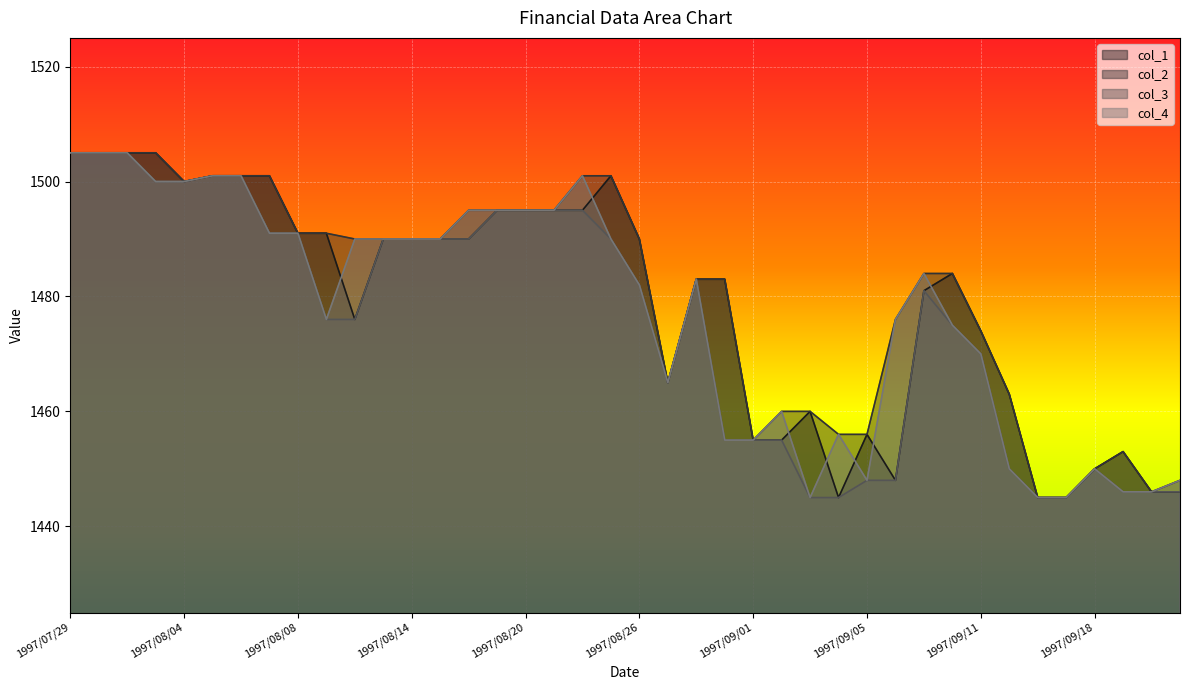

Between 1997/09/02 and 1997/08/18, which is larger?

1997/08/18